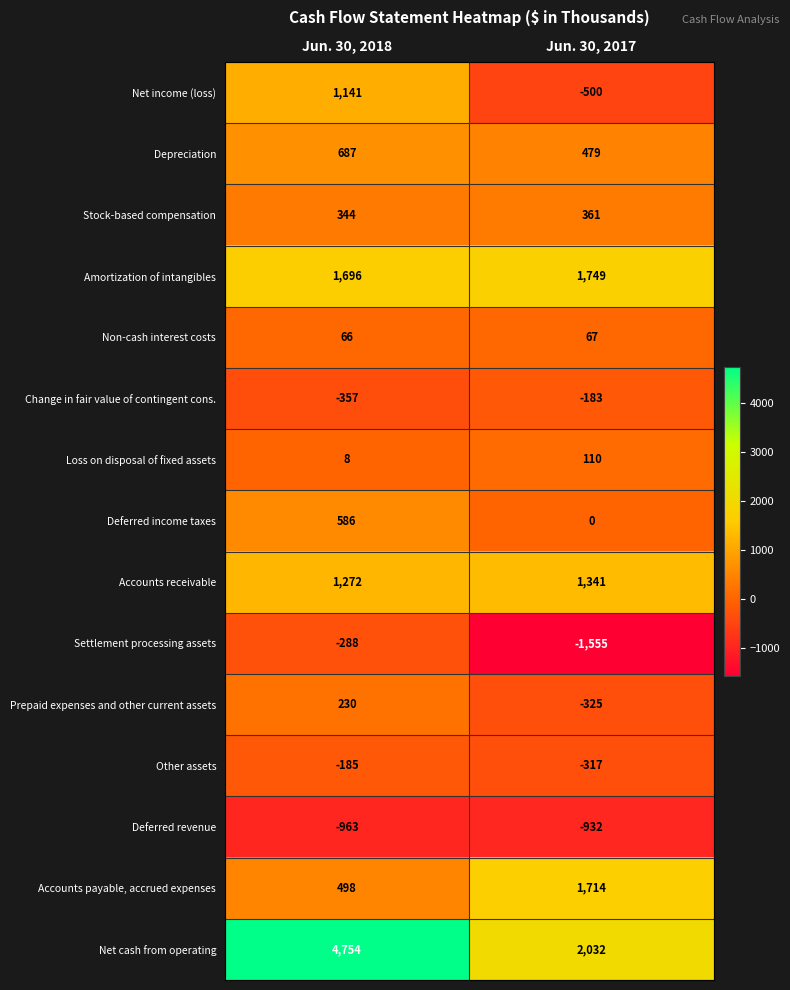

Is it true that Net income (loss) equals -125 at Jun. 30, 2017?

False